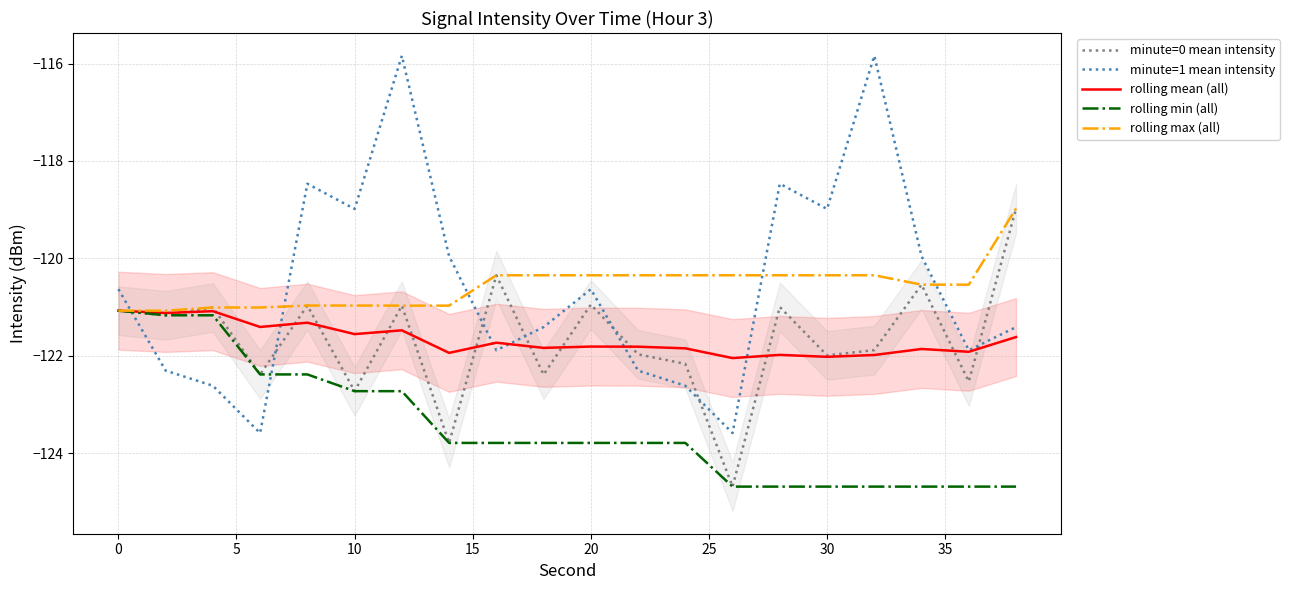

Is it true that rolling min (all) equals -182.6 at 0?

False